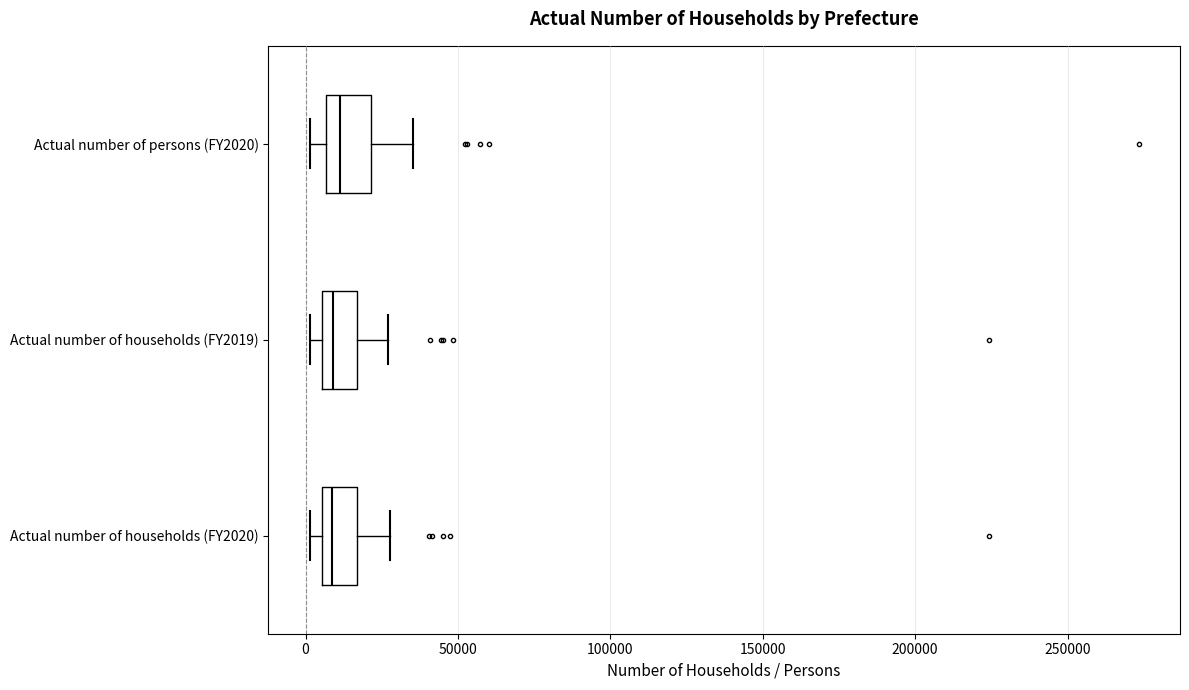

Reading bottom to top, transcribe this box plot: for each box, give where its median line is, the range the box spans, and where its two whiskers end, as read against the x-axis. The values are not printed on the chart, so give them approximately, as read against the axis.

Actual number of households (FY2020): median 10000, box 5000 to 15000, whiskers 0 to 30000
Actual number of households (FY2019): median 10000, box 5000 to 15000, whiskers 0 to 25000
Actual number of persons (FY2020): median 10000, box 5000 to 20000, whiskers 0 to 35000